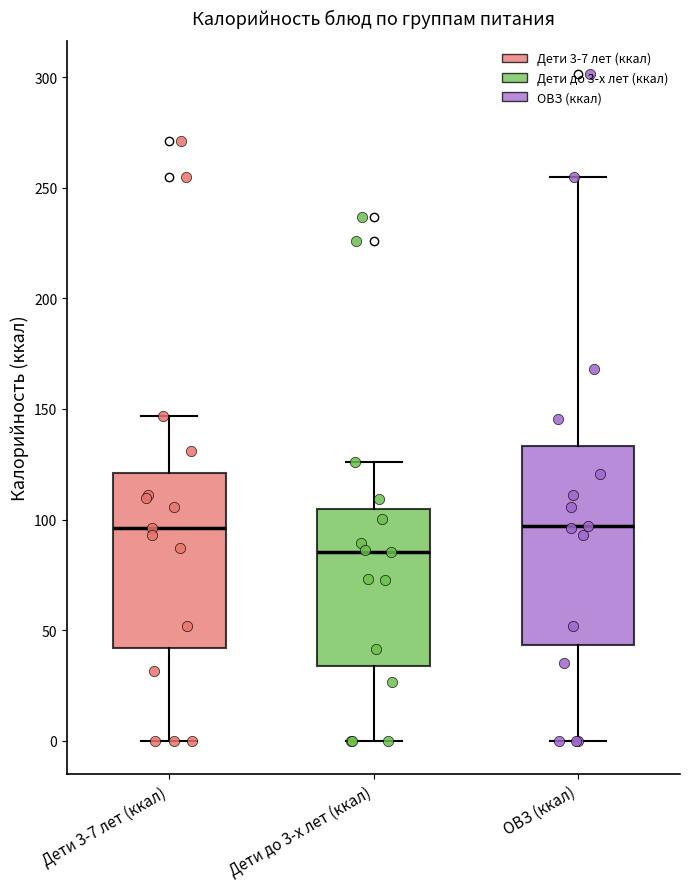

Where does the median line of the box for ОВЗ (ккал) sit on the y-axis? The values are not printed on the chart, so give them approximately, as read against the axis.

95